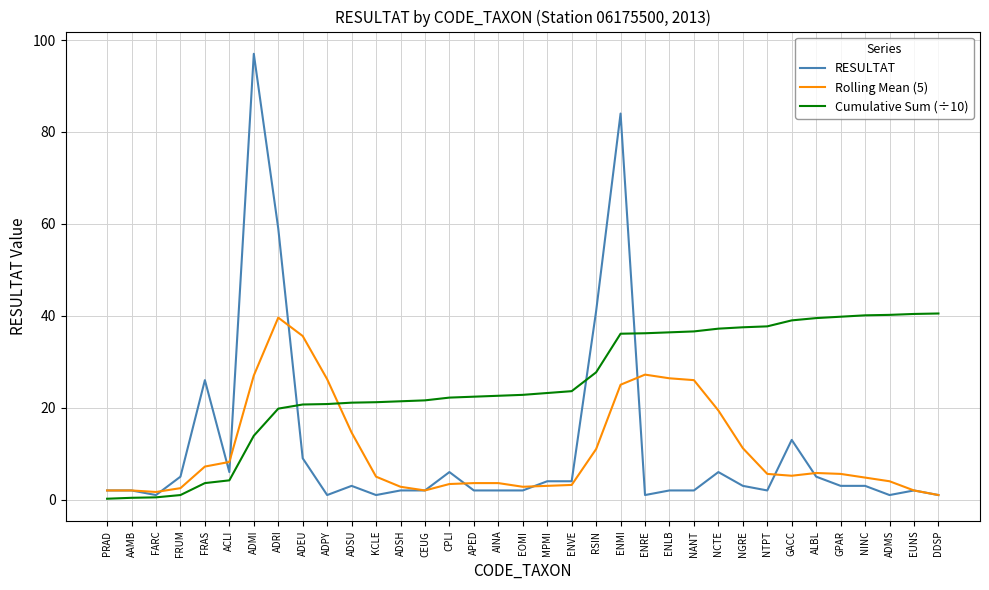

Which series has the widest spread of values?

RESULTAT